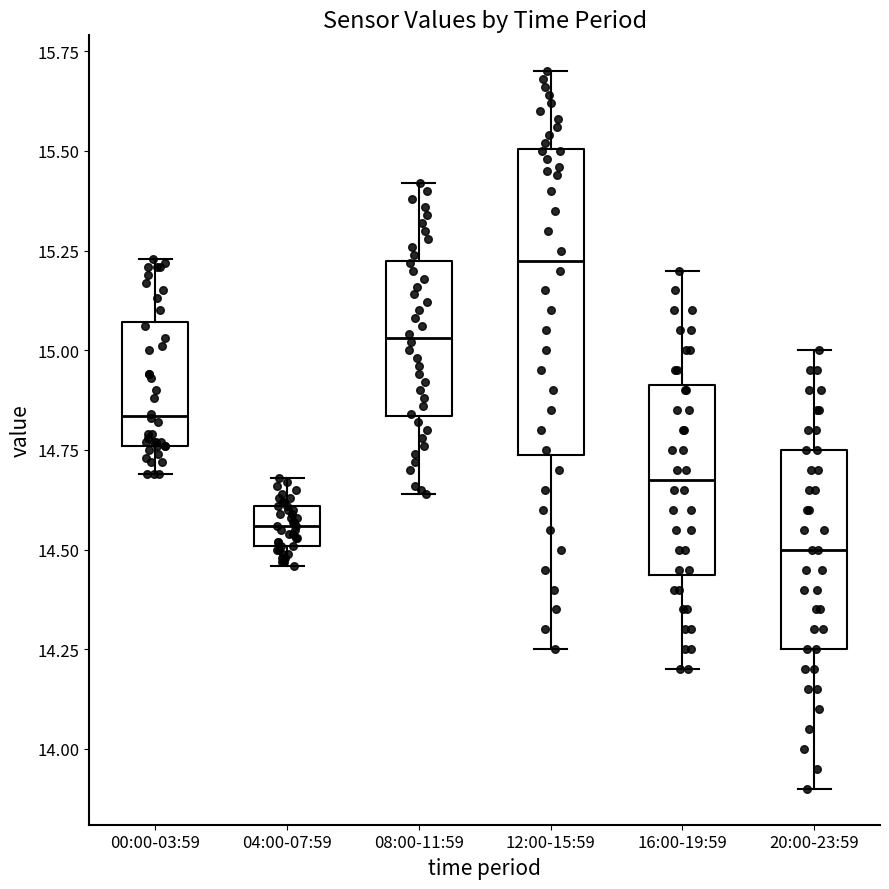

Where does the median line of the box for 04:00-07:59 sit on the y-axis? The values are not printed on the chart, so give them approximately, as read against the axis.

14.55